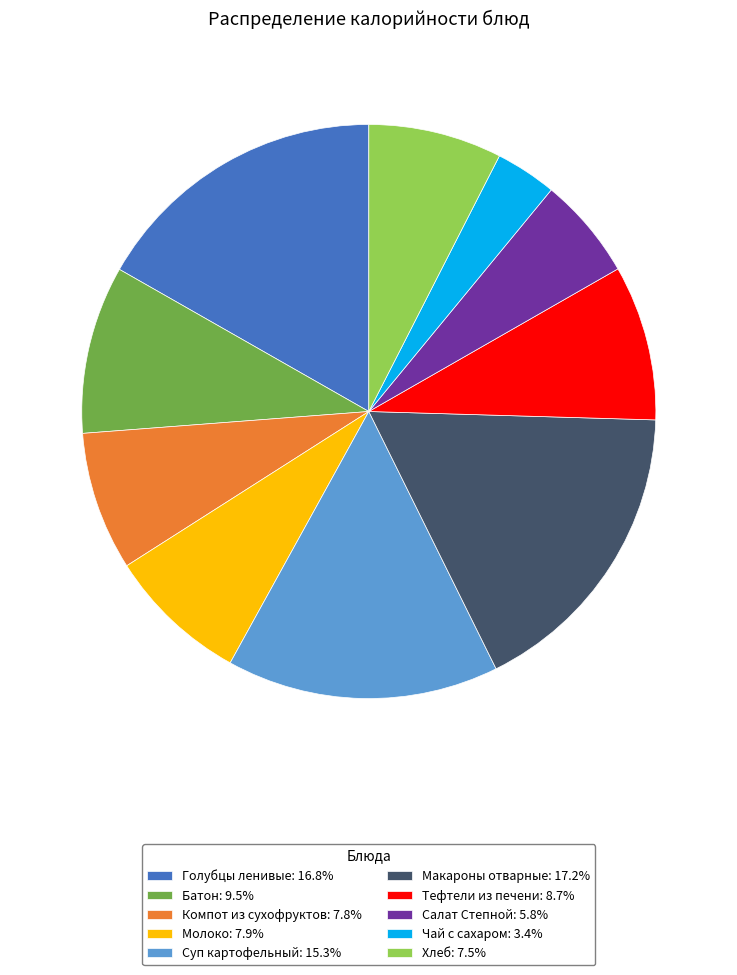

Approximately how many times larger is the value at Батон: 9.5% compared to Компот из сухофруктов: 7.8%?

1.2